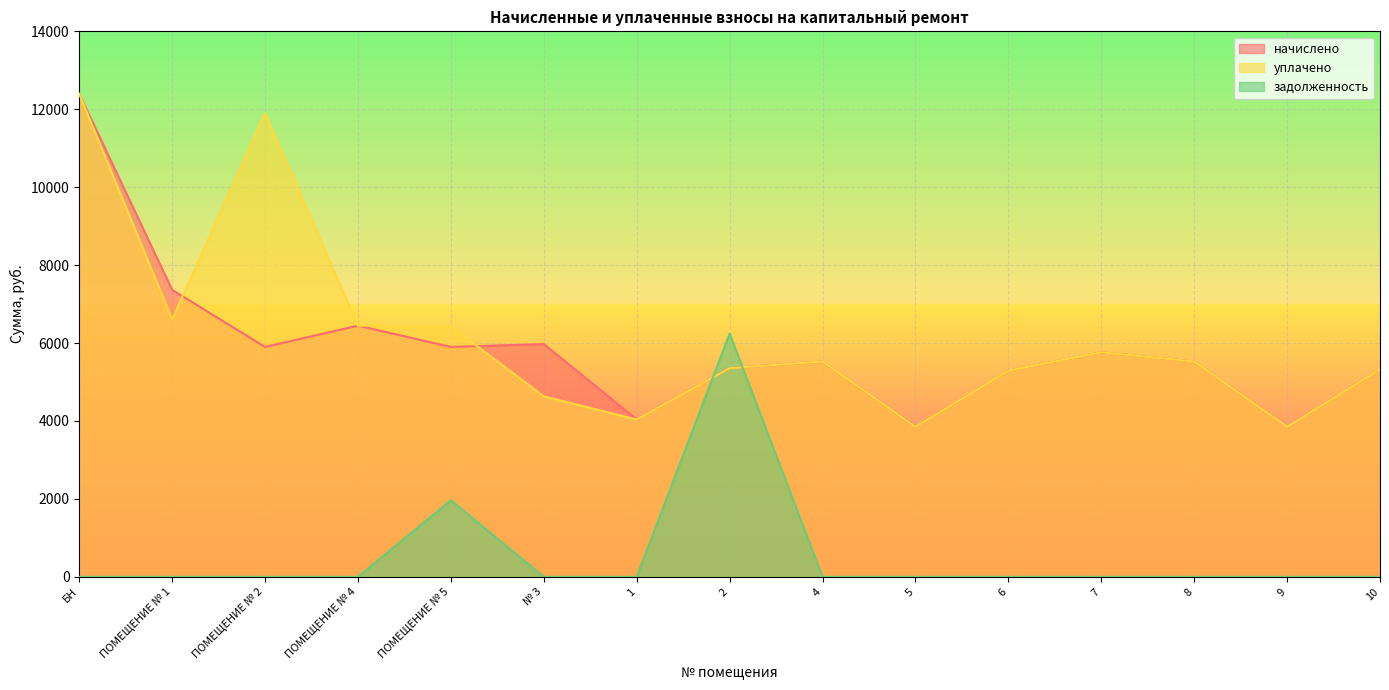

What is the total value across all series at ПОМЕЩЕНИЕ № 4?

12892.0